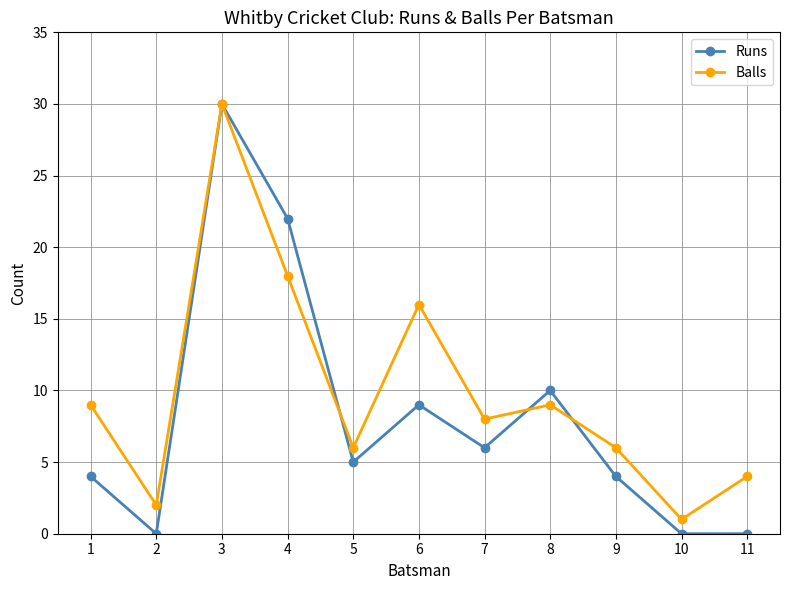

What is the value of the Runs point at the 3rd from the left?

30